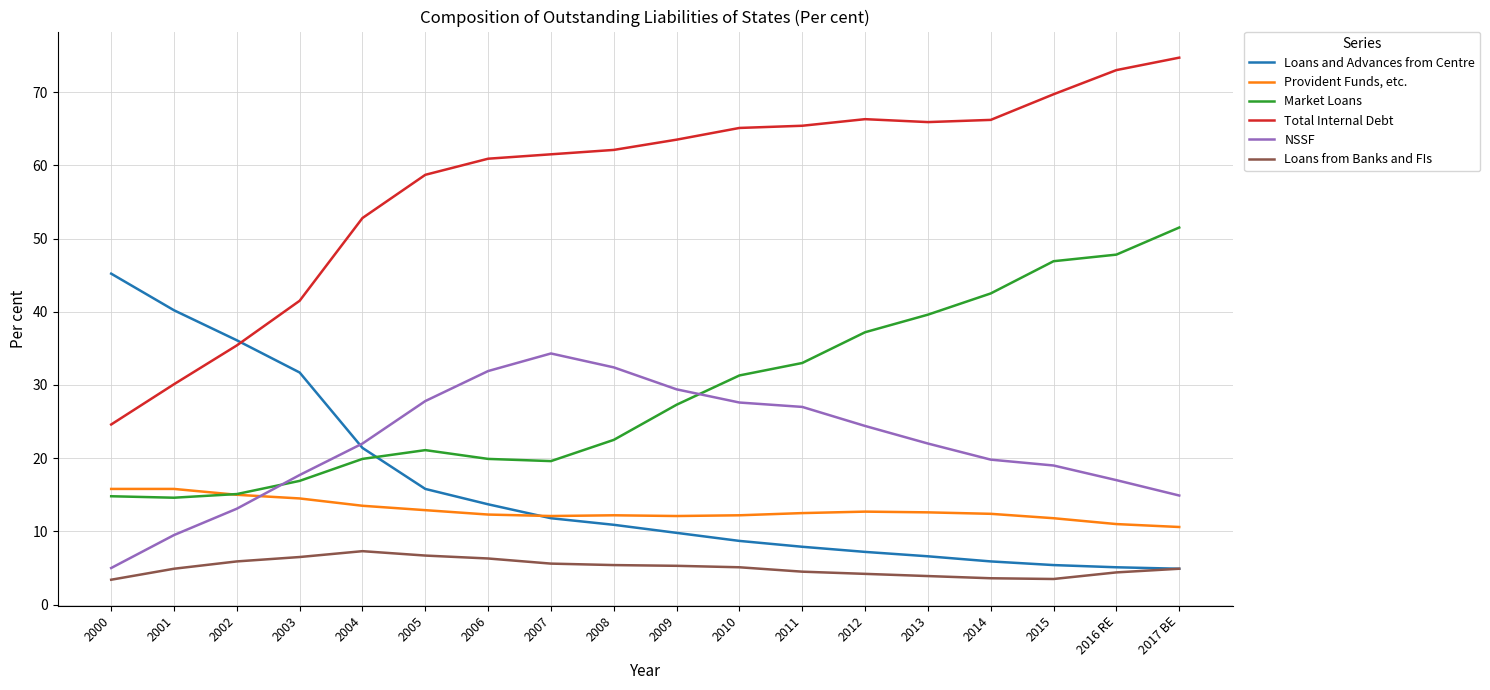

Is it true that Market Loans equals 19.9 at 2004?

True